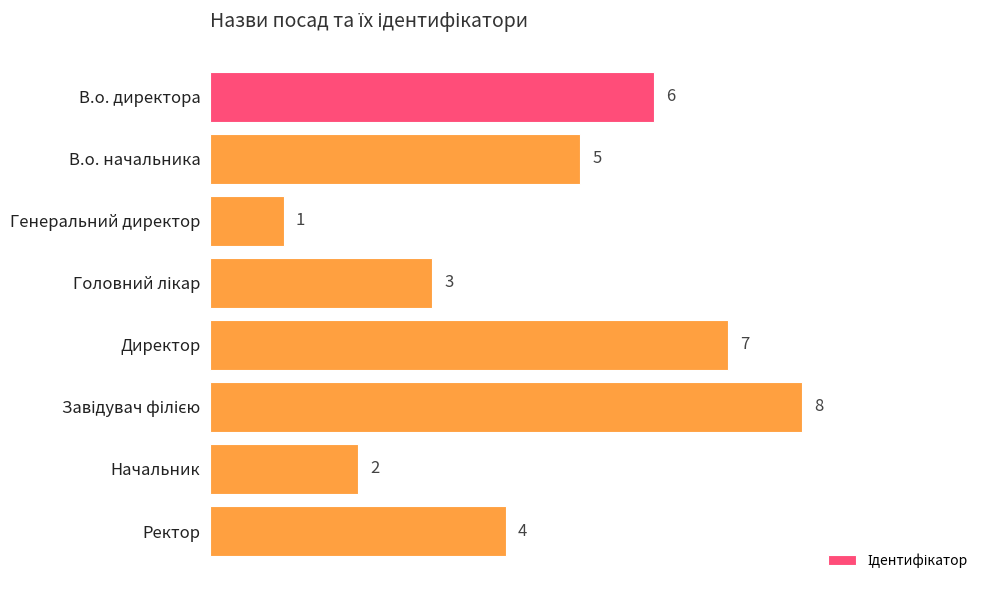

Count the number of categories in the chart.

8